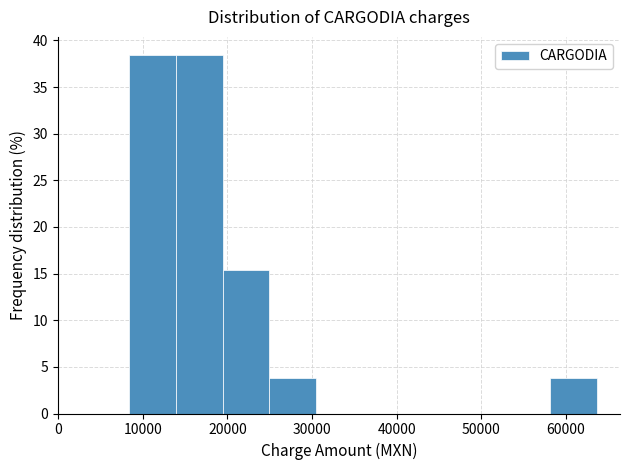

Reading left to right, transcribe this chart: for each bar, give the range it covers on the x-axis and its height. Neither the bar edges nor the heights are printed on the chart, so give them approximately, as read against the axes.

8000 to 14000: 38.5
14000 to 19000: 38.5
19000 to 25000: 15.5
25000 to 30000: 4.0
30000 to 36000: 0
36000 to 42000: 0
42000 to 47000: 0
47000 to 53000: 0
53000 to 58000: 0
58000 to 64000: 4.0